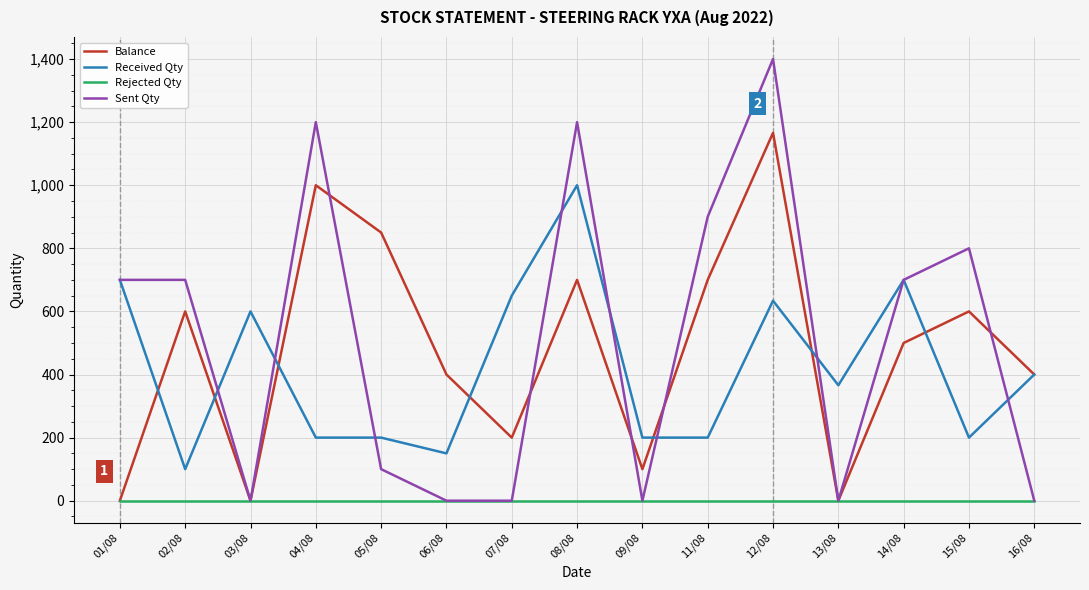

Between 07/08 and 14/08, which series saw the biggest shift?

Sent Qty